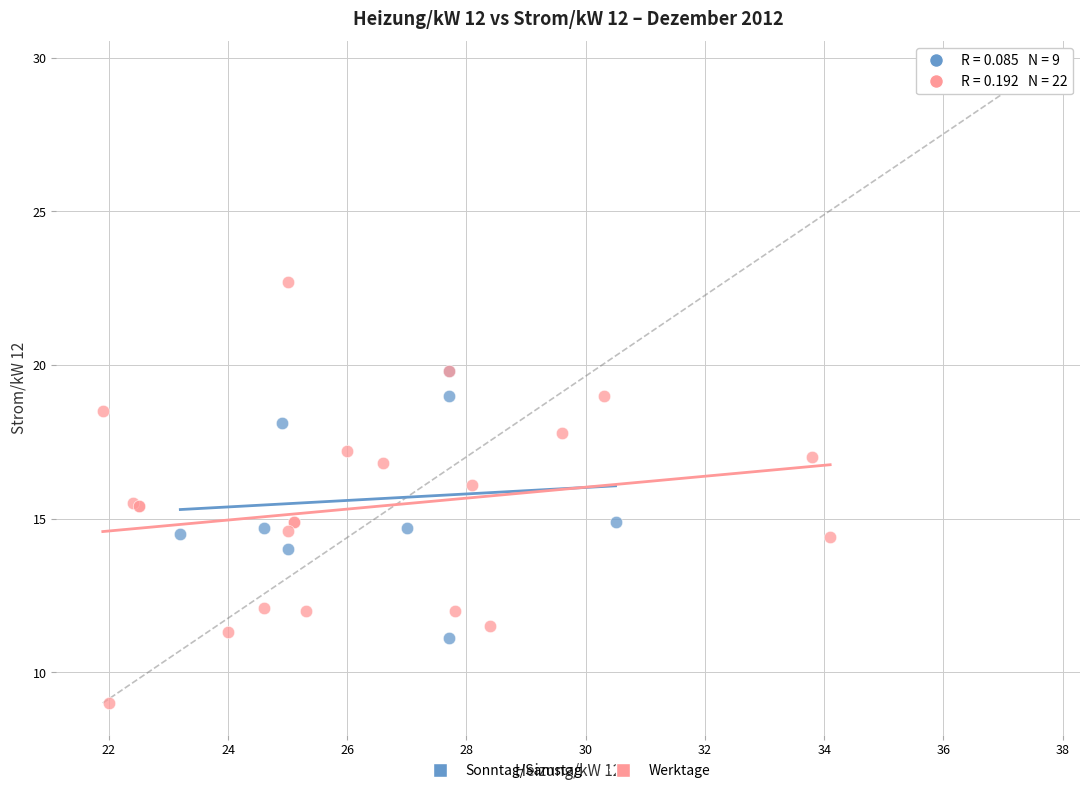

Which series contains the highest Y value?

Werktage